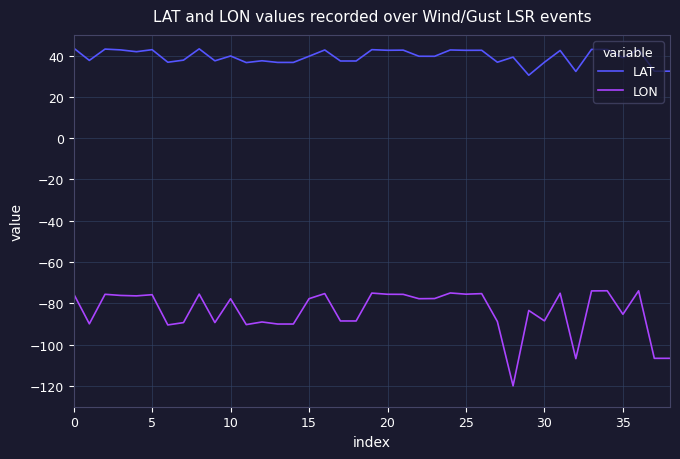

List the series in order of their peak value, highest first.

LAT, LON